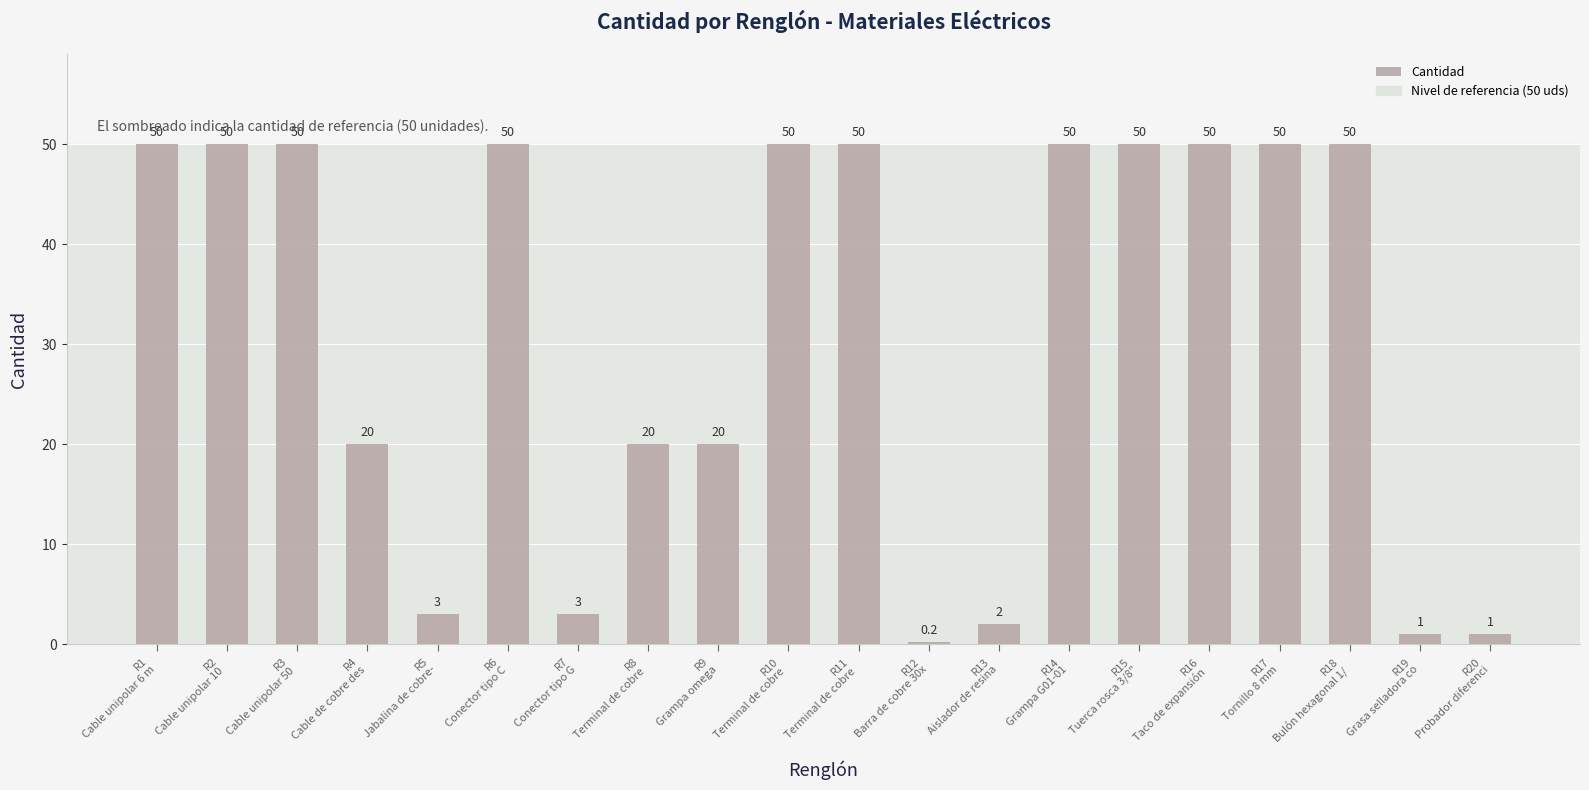

Reading right to left, what are all the values shown in this chart?

1.0	1.0	50.0	50.0	50.0	50.0	50.0	2.0	0.2	50.0	50.0	20.0	20.0	3.0	50.0	3.0	20.0	50.0	50.0	50.0